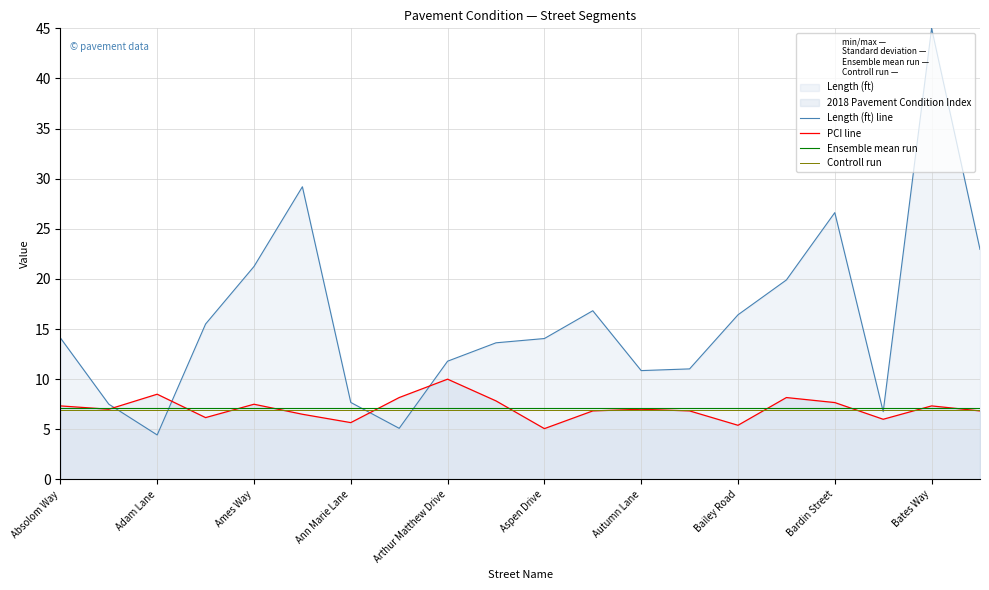

Is the value of PCI line at Ann Marie Lane greater than the value of Length (ft) line at Bailey Road?

No